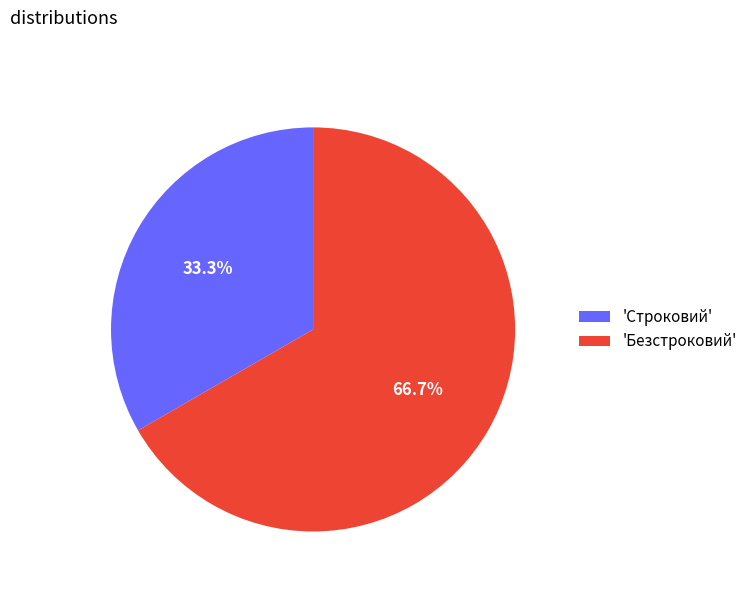

Which category has the smallest portion of the pie?

'Строковий'